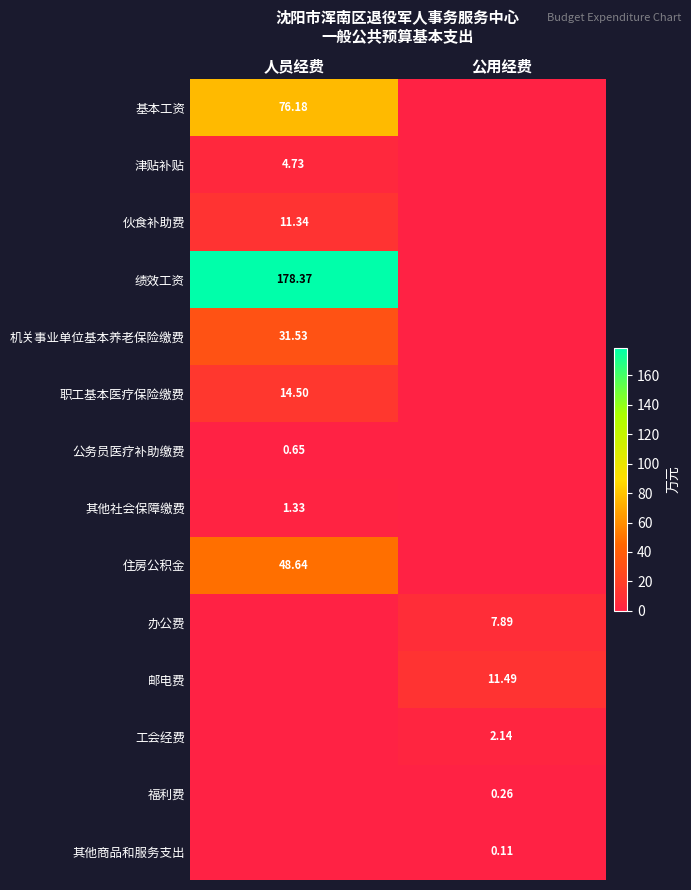

What is the sum of the 办公费 values at 人员经费 and 公用经费?

7.9